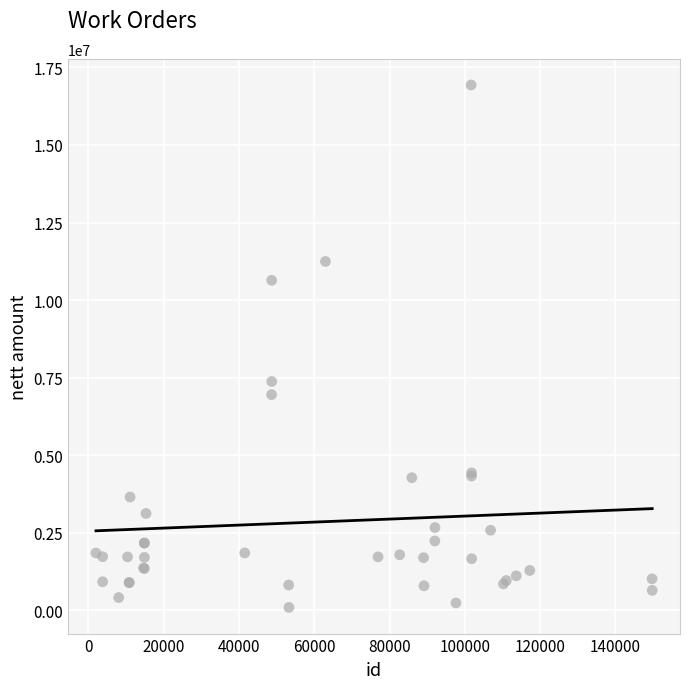

What Y value in the scatter plot is closest to 8512175?

7373853